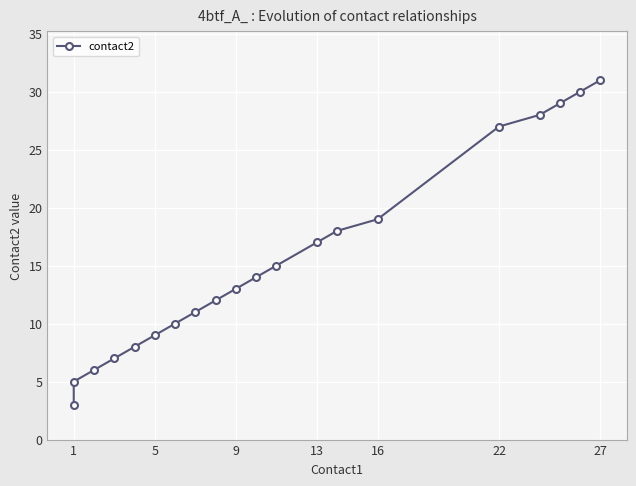

The chart shows a value of 19 at 8. True or false?

False